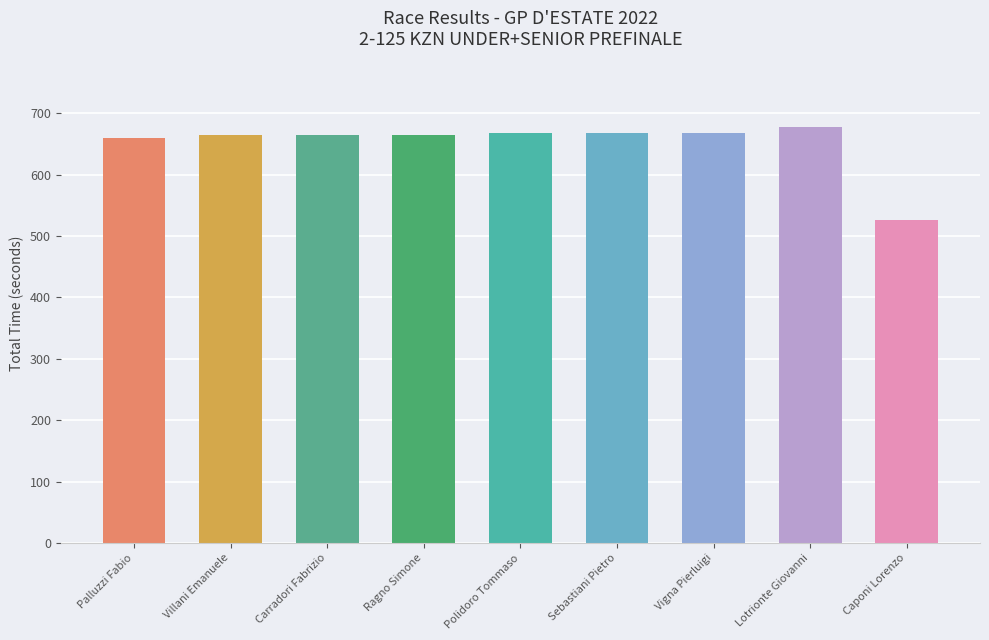

What is the value of the 3rd bar from the left?

664